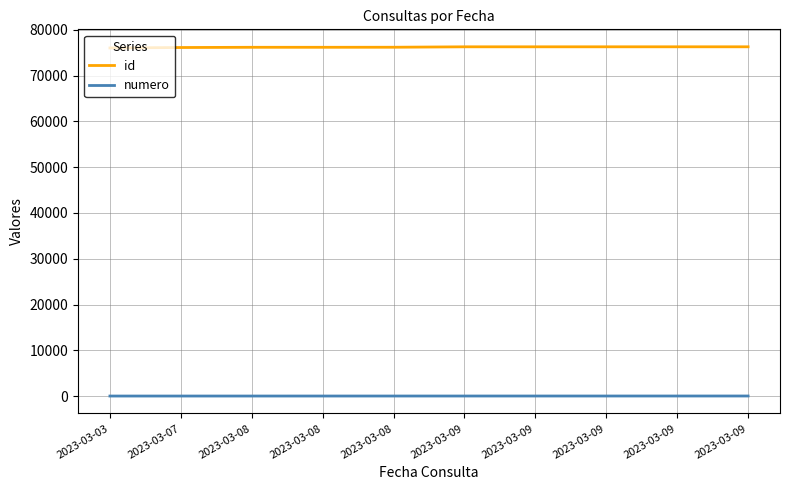

Which category has the highest value across all series?

2023-03-09